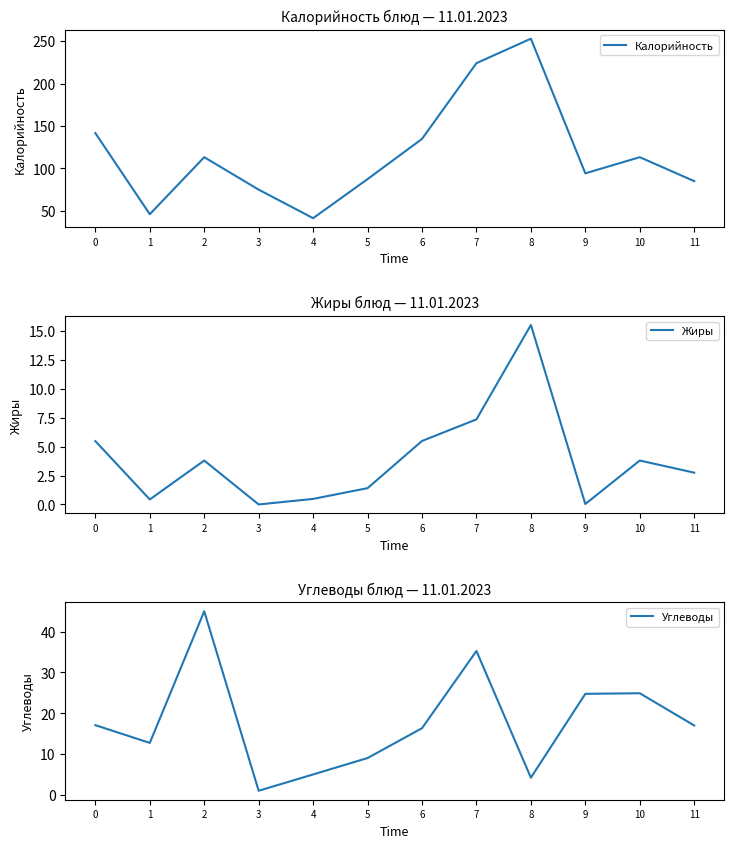

In Жиры, how many points are higher than both neighbors (excluding endpoints)?

3